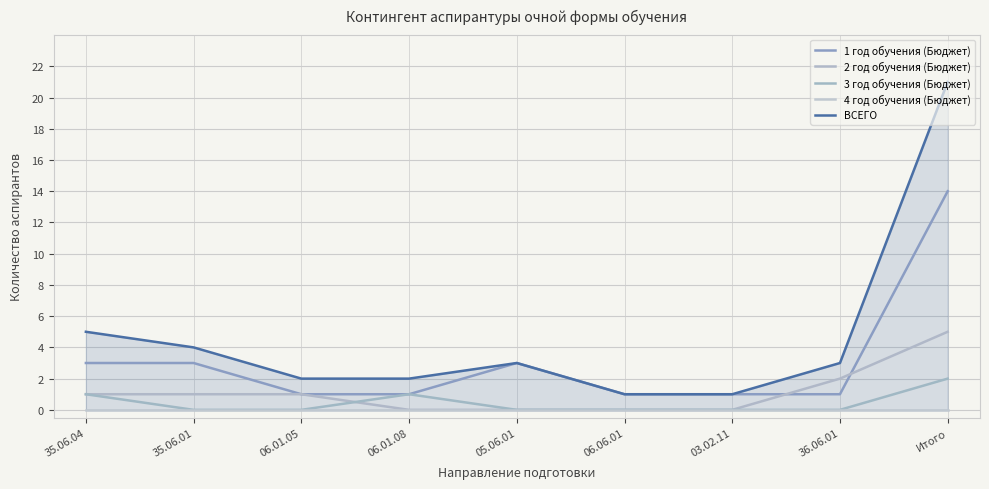

The 1 год обучения (Бюджет) series shows 3 at 35.06.01. True or false?

True